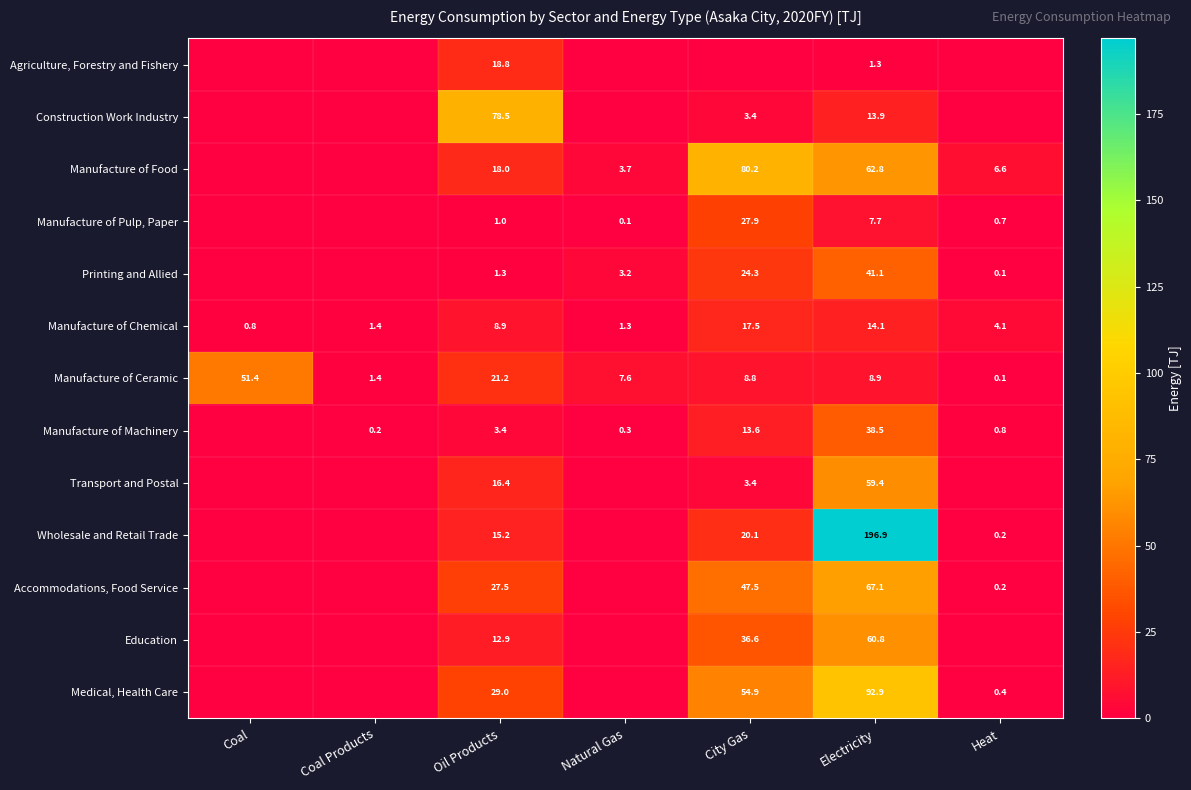

What is the difference between the highest and lowest values at Coal?

51.4